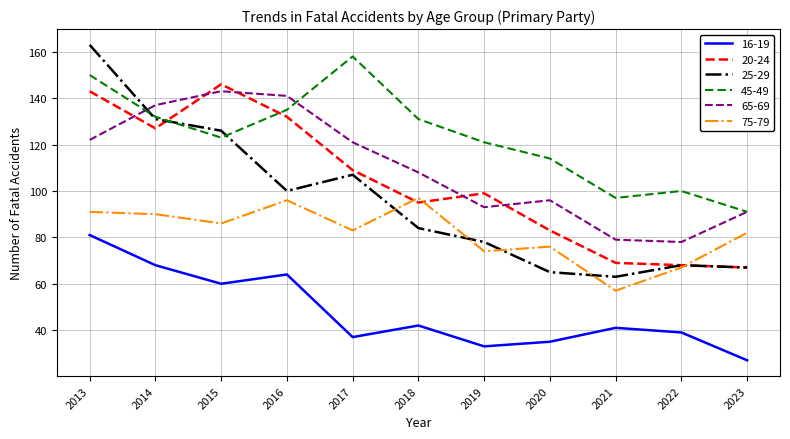

What is the highest value of the 16-19 series?

81